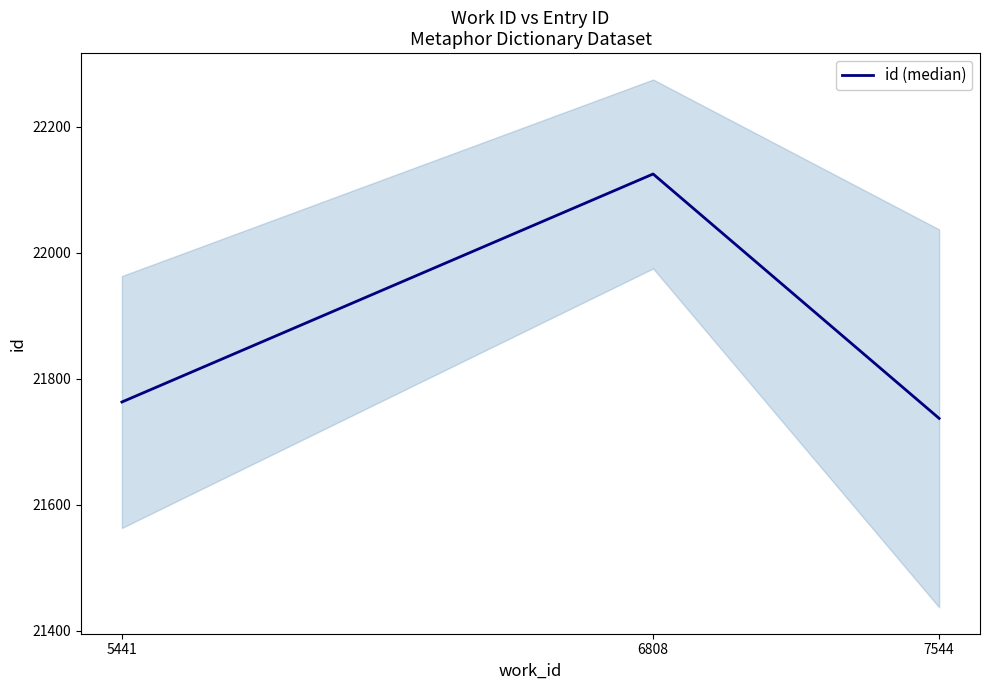

What is the change in value from 5441 to 7544?

-26